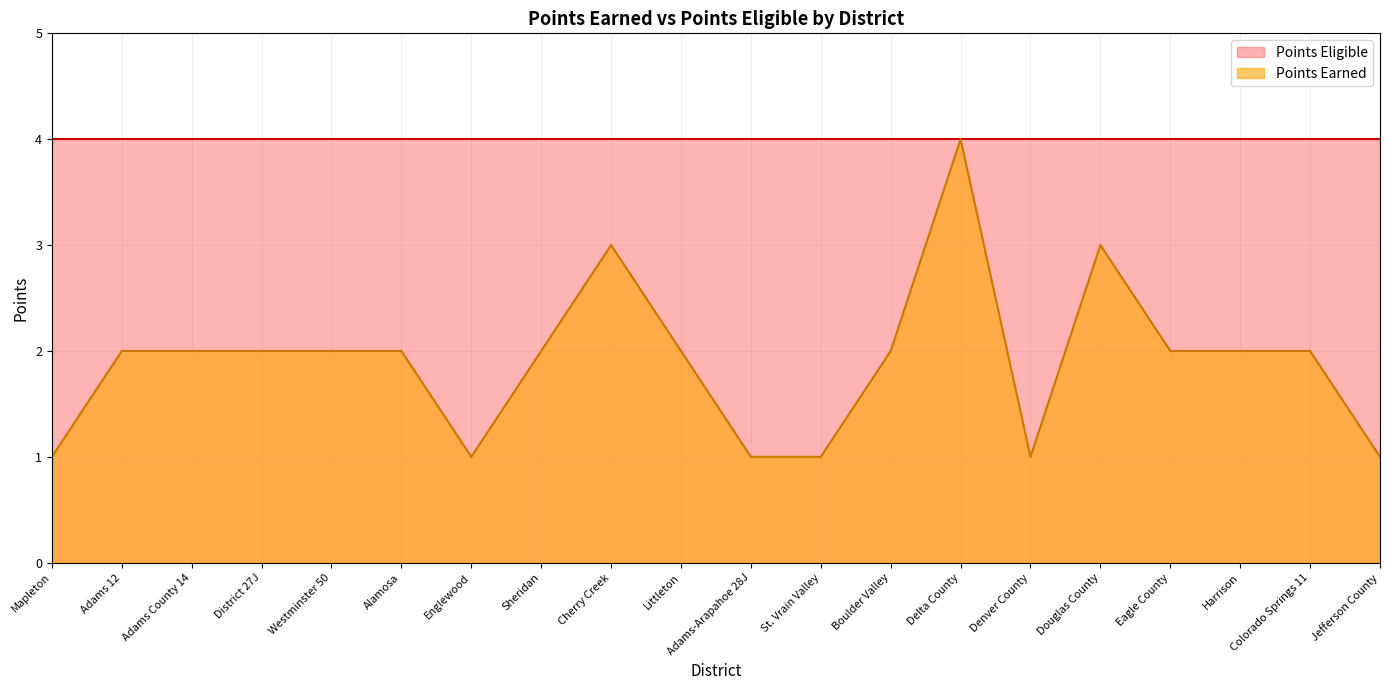

True or false: Points Eligible has more than 0 interior local peaks.

False